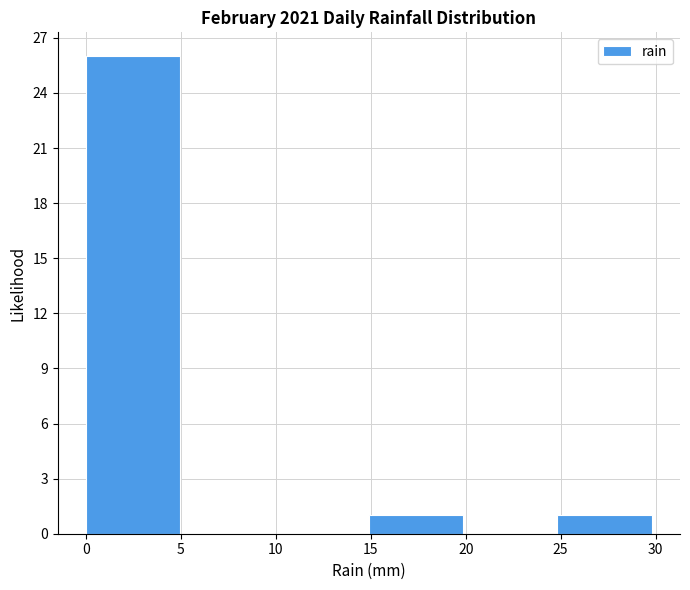

What is the height of the bar covering 15 to 20 on the x-axis? Neither the bar edges nor the heights are printed on the chart, so give them approximately, as read against the axes.

1